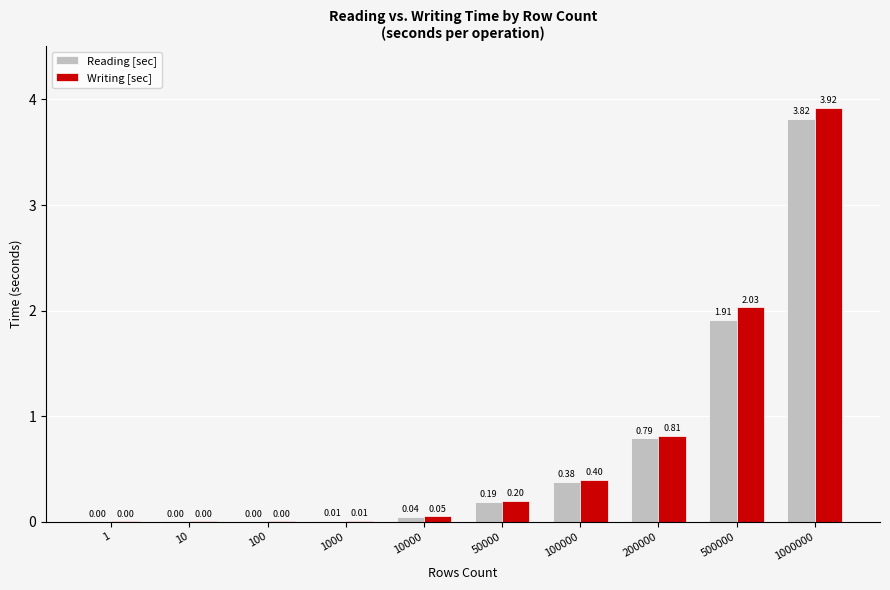

What is the maximum value shown in the chart?

3.9